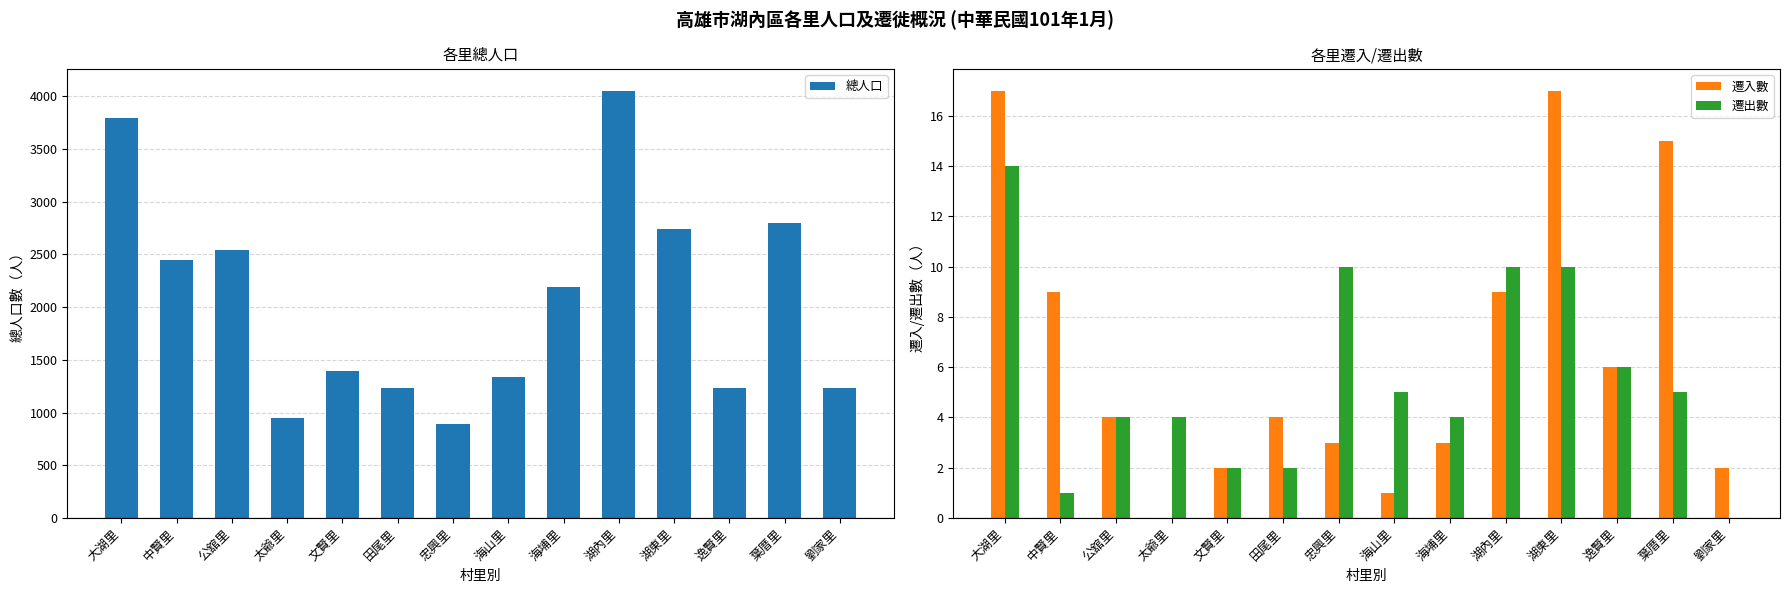

How many values in the 總人口 series exceed 2188?

6